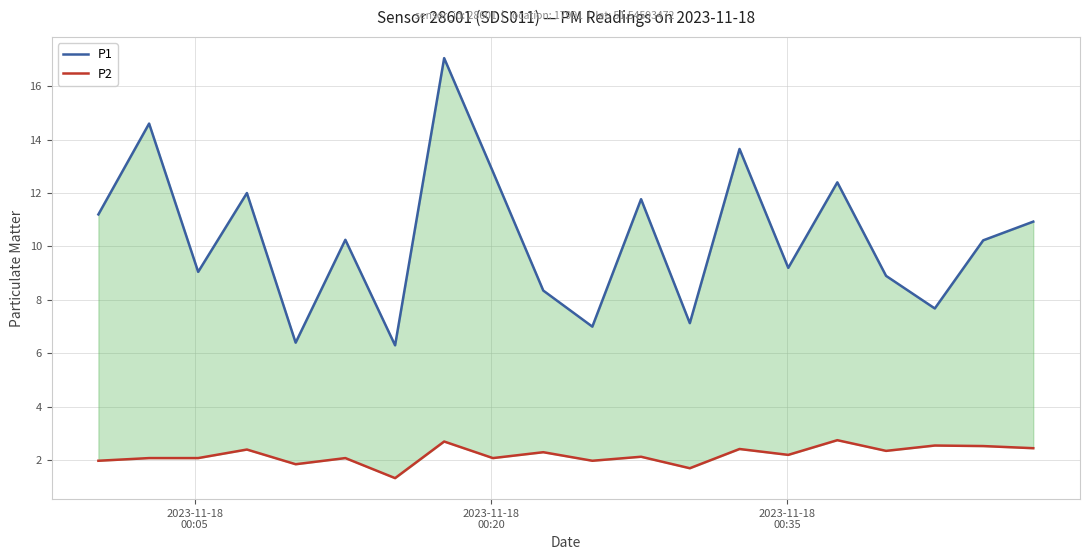

What is the smallest value displayed?

1.3